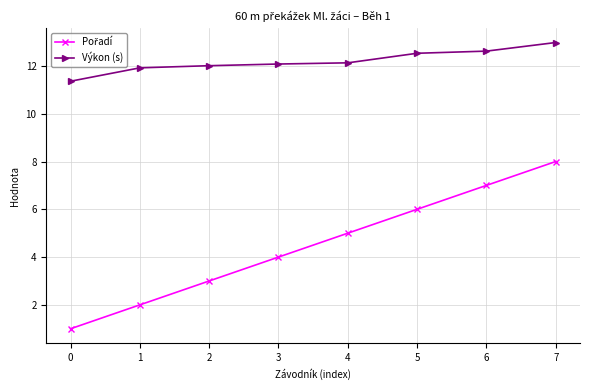

What is the difference between the maximum and minimum values in the Výkon (s) series?

1.6